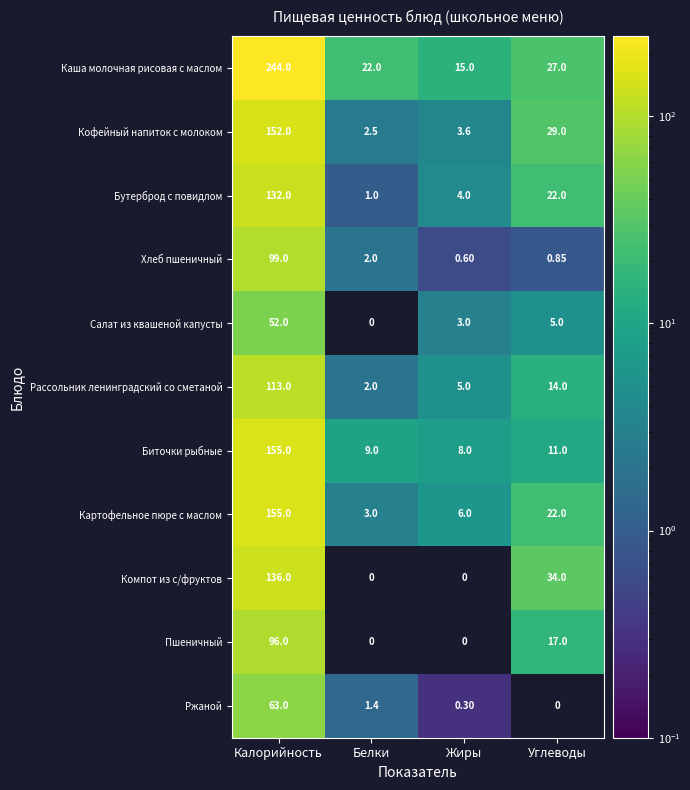

How many distinct data groups are displayed?

11